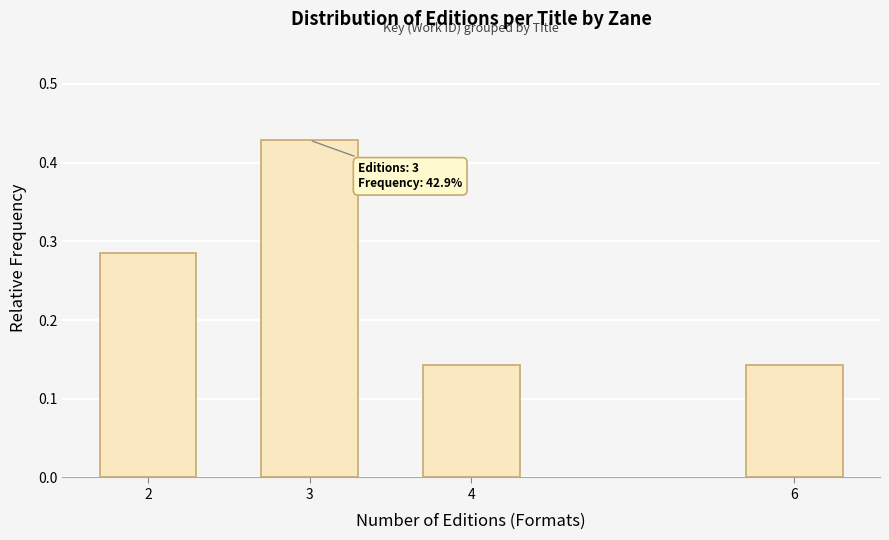

Is it true that the value at 3 is 0.8?

False